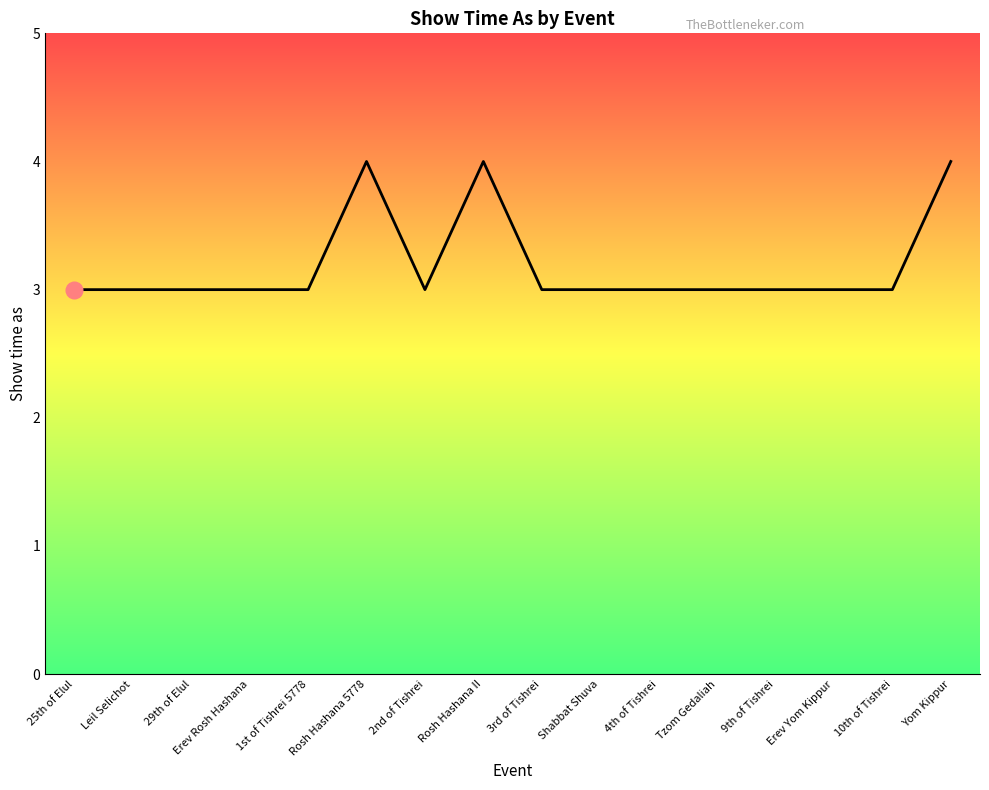

Reading left to right, extract all data points from this chart.

25th of Elul=3	Leil Selichot=3	29th of Elul=3	Erev Rosh Hashana=3	1st of Tishrei 5778=3	Rosh Hashana 5778=4	2nd of Tishrei=3	Rosh Hashana II=4	3rd of Tishrei=3	Shabbat Shuva=3	4th of Tishrei=3	Tzom Gedaliah=3	9th of Tishrei=3	Erev Yom Kippur=3	10th of Tishrei=3	Yom Kippur=4